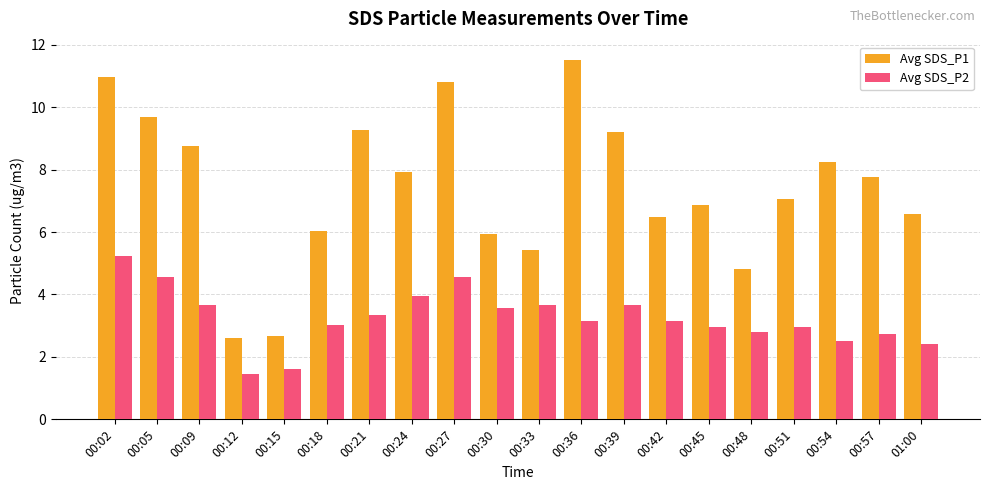

True or false: Avg SDS_P1 has a value of 6.0 at 00:18.

True